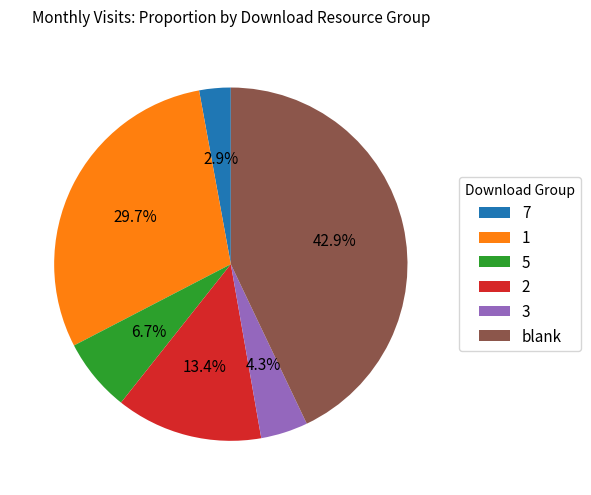

Combined, do 5 and blank account for over 50%?

No